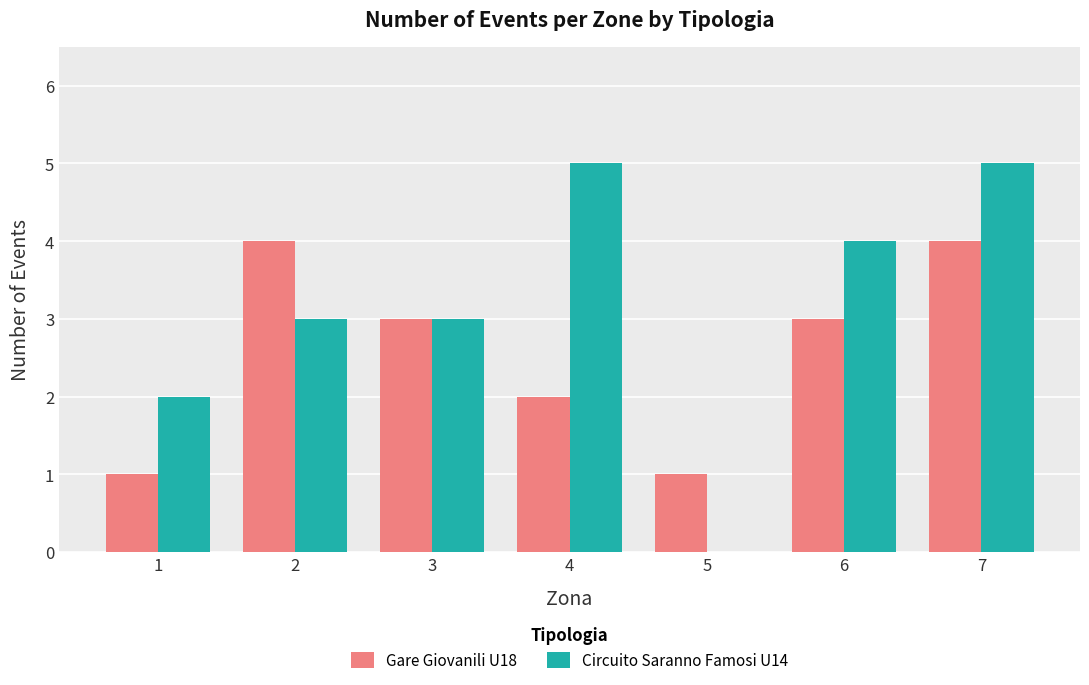

What is the sum of all Circuito Saranno Famosi U14 values?

22